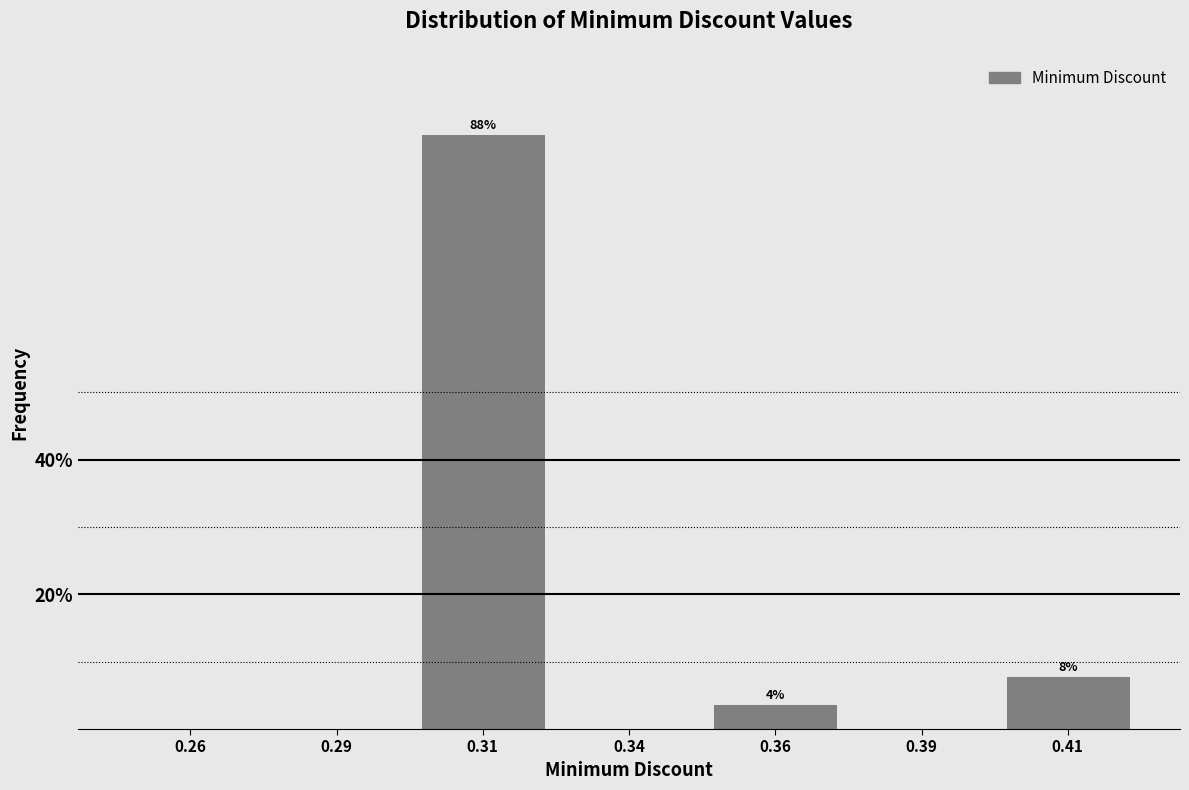

Reading left to right, list all the values displayed in this chart.

0.26=0.0	0.29=0.0	0.31=88.4	0.34=0.0	0.36=3.7	0.39=0.0	0.41=7.9